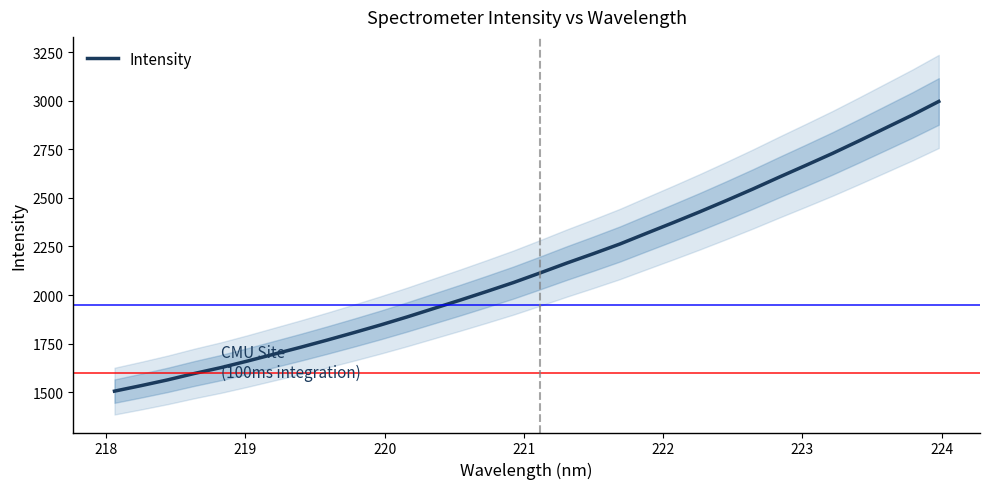

What is the highest value of the Intensity series?

2997.0